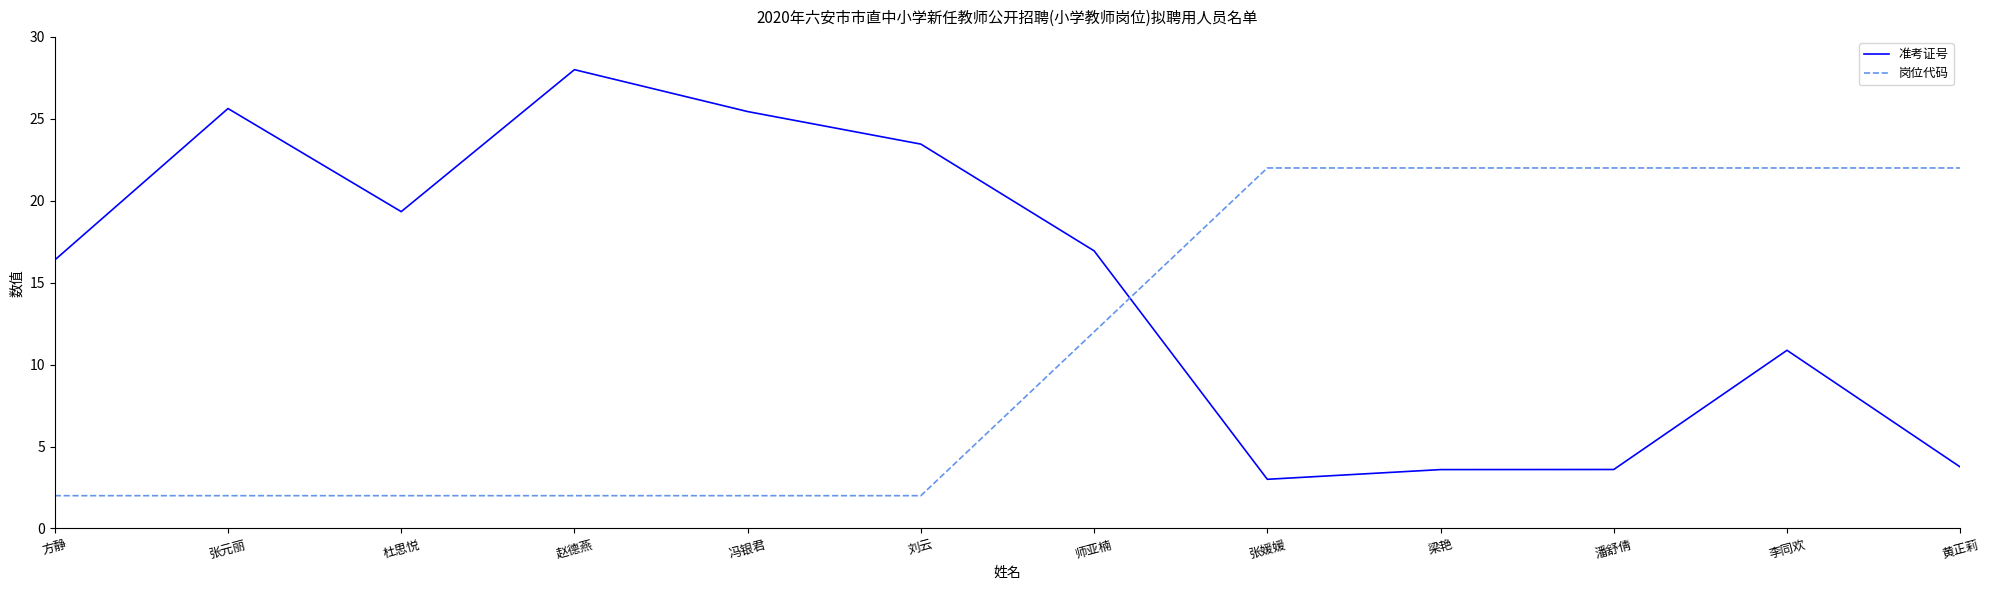

Rank the series by their average value, from highest to lowest.

准考证号, 岗位代码